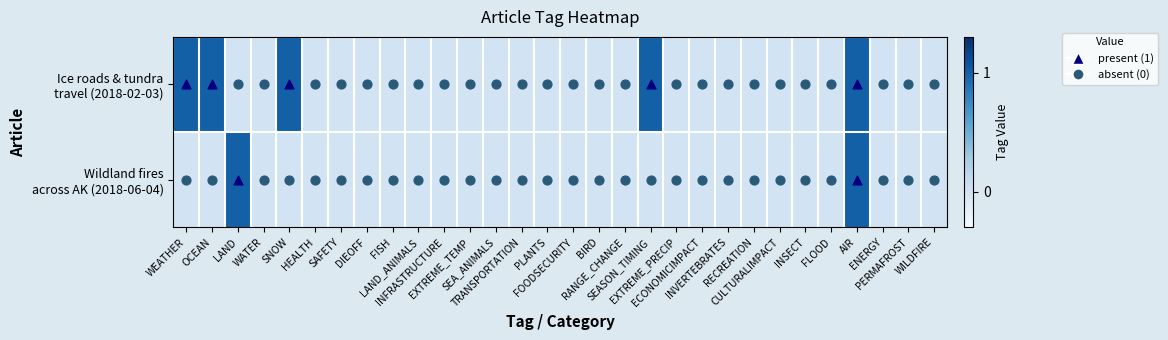

What is the maximum value shown in the chart?

1